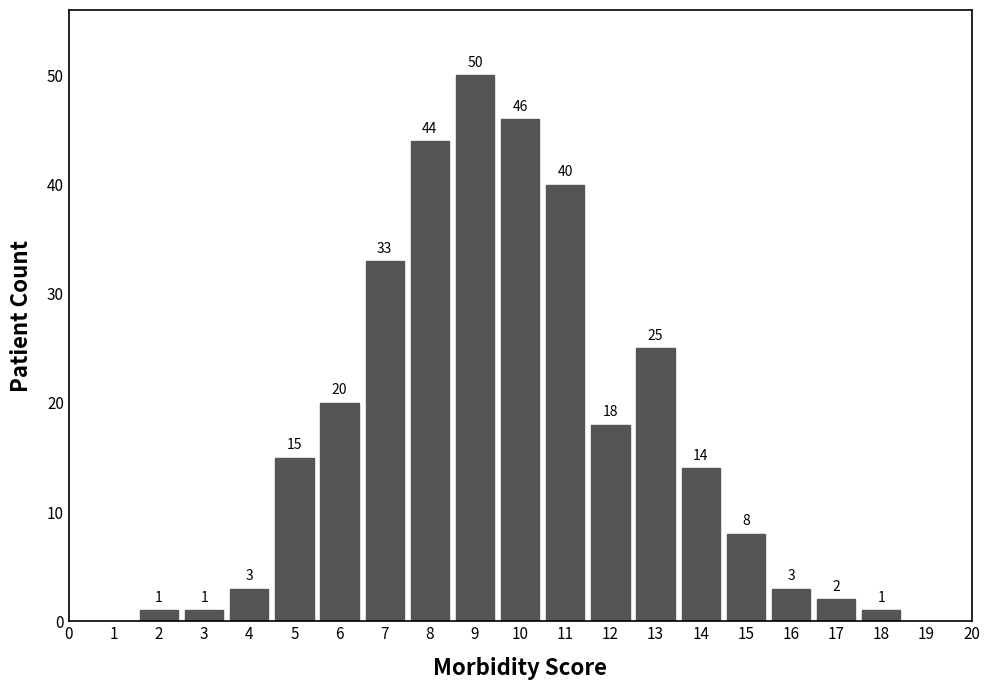

Reading left to right, list all the values displayed in this chart.

1	1	3	15	20	33	44	50	46	40	18	25	14	8	3	2	1